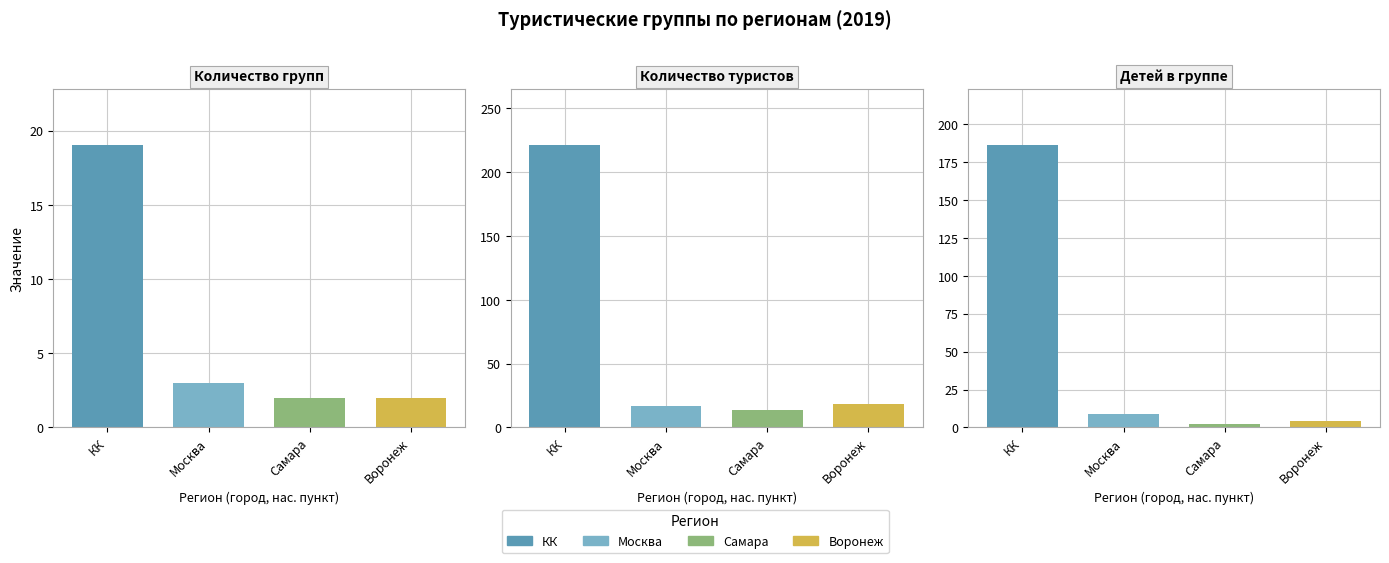

Rank the series by their maximum value, from highest to lowest.

Количество туристов, Детей в группе, Количество групп